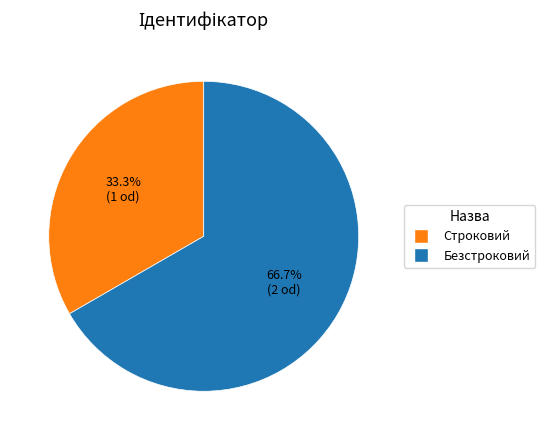

To the nearest percent, what portion does Безстроковий represent?

67%